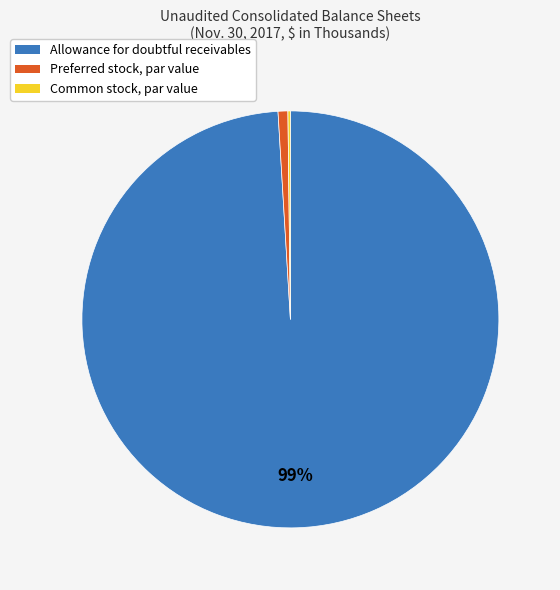

Does any single category account for the majority?

Yes